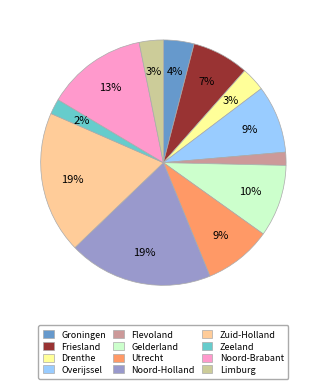

Which has a higher value, Drenthe or Zuid-Holland?

Zuid-Holland